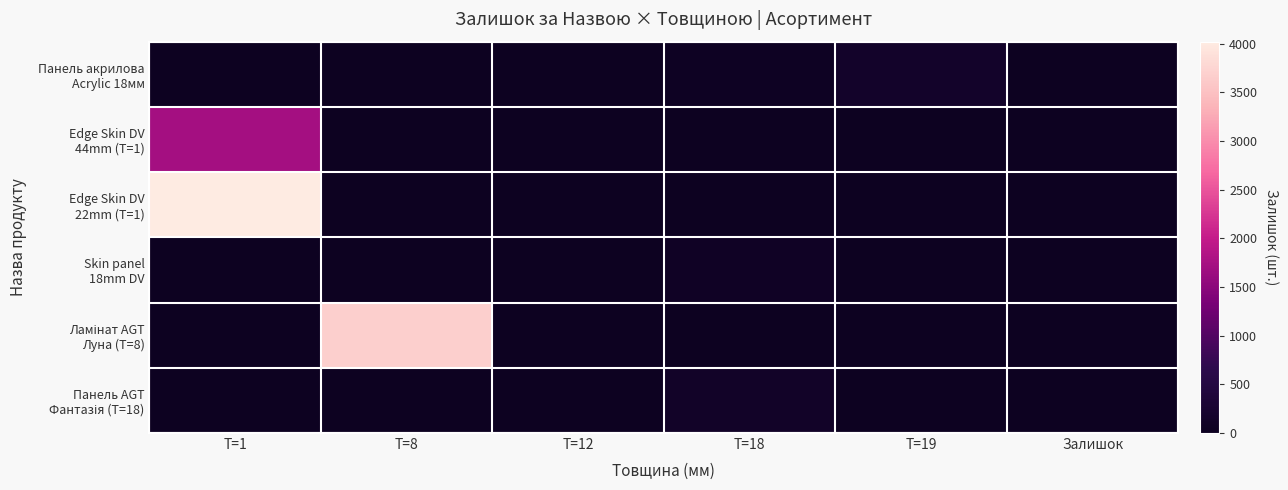

Which label corresponds to the smallest value in the chart?

Т=1